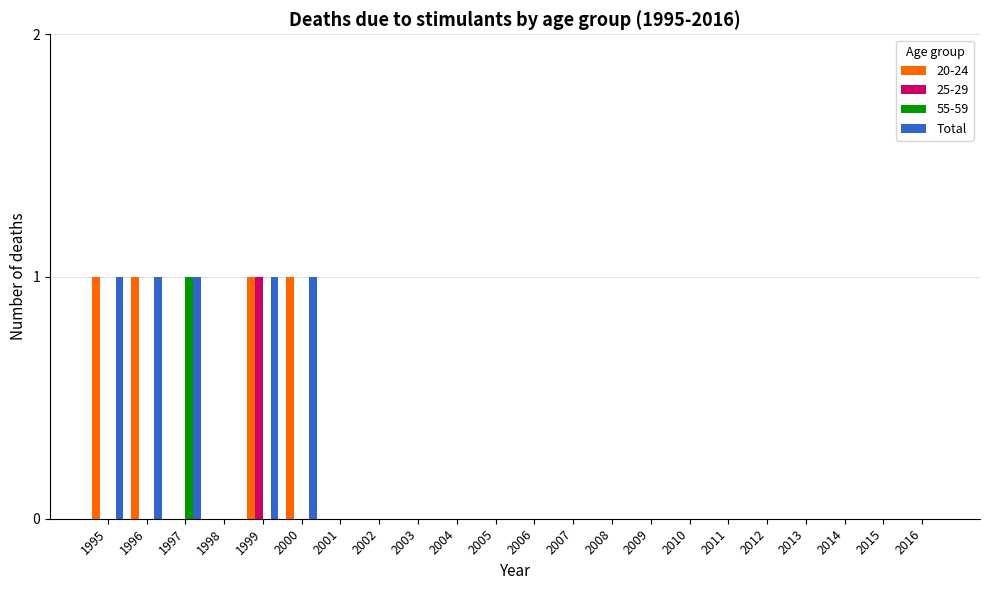

The 20-24 series shows -1 at 2007. True or false?

False